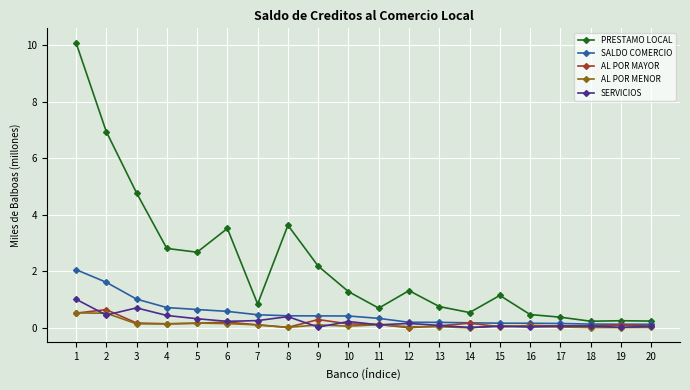

Which series has the largest total across all categories?

PRESTAMO LOCAL